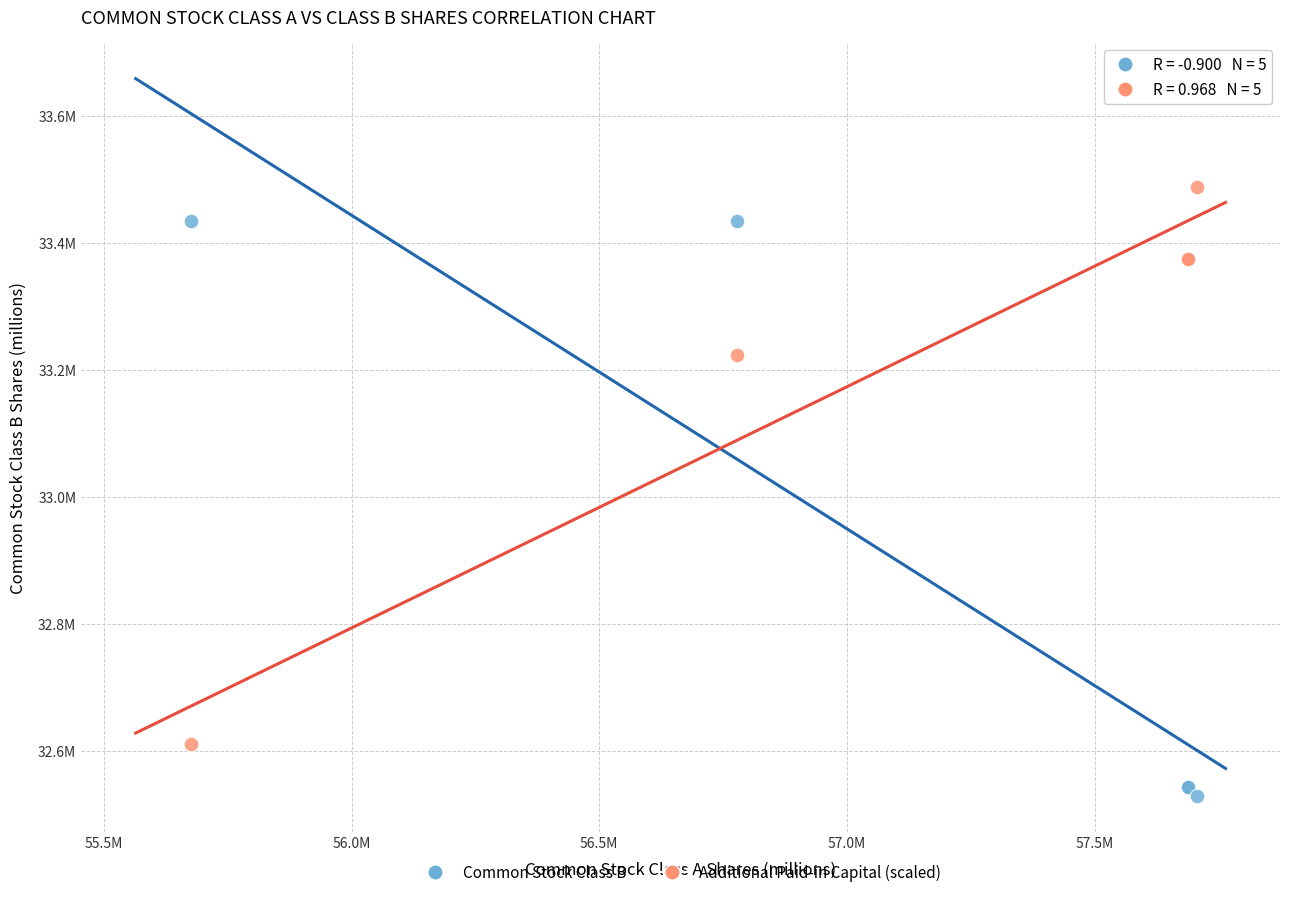

Which series contains the lowest Y value?

Common Stock Class B